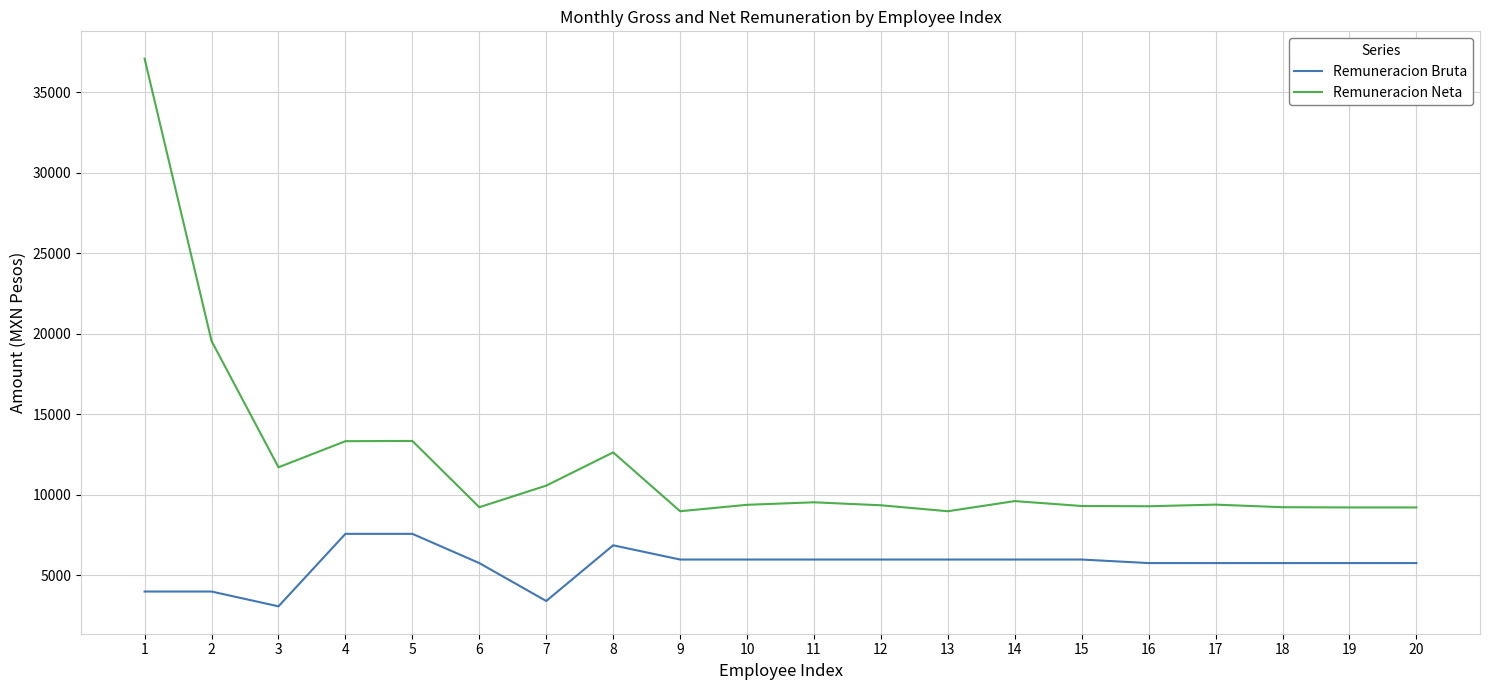

What is the difference between the maximum and second lowest values in the Remuneracion Bruta series?

4169.7